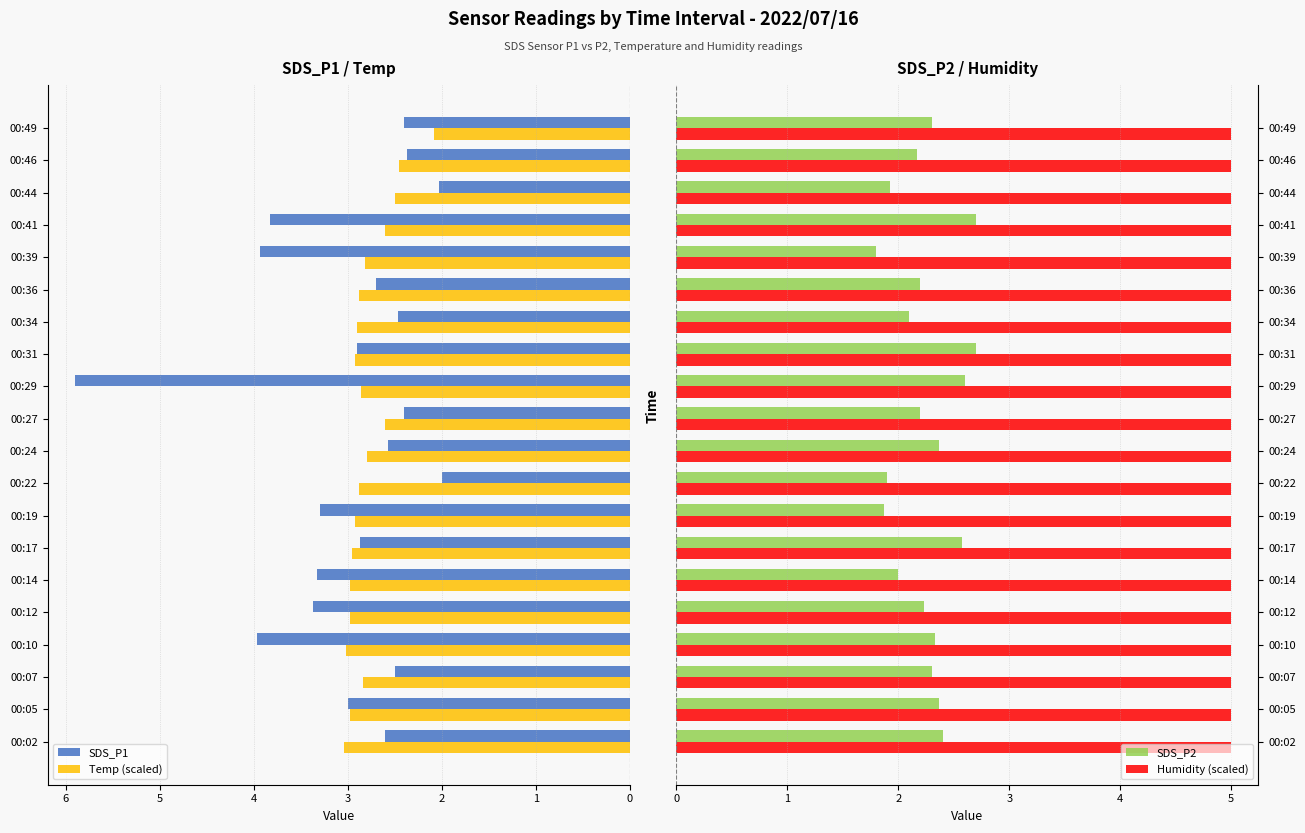

What is the minimum value for SDS_P1?

2.0